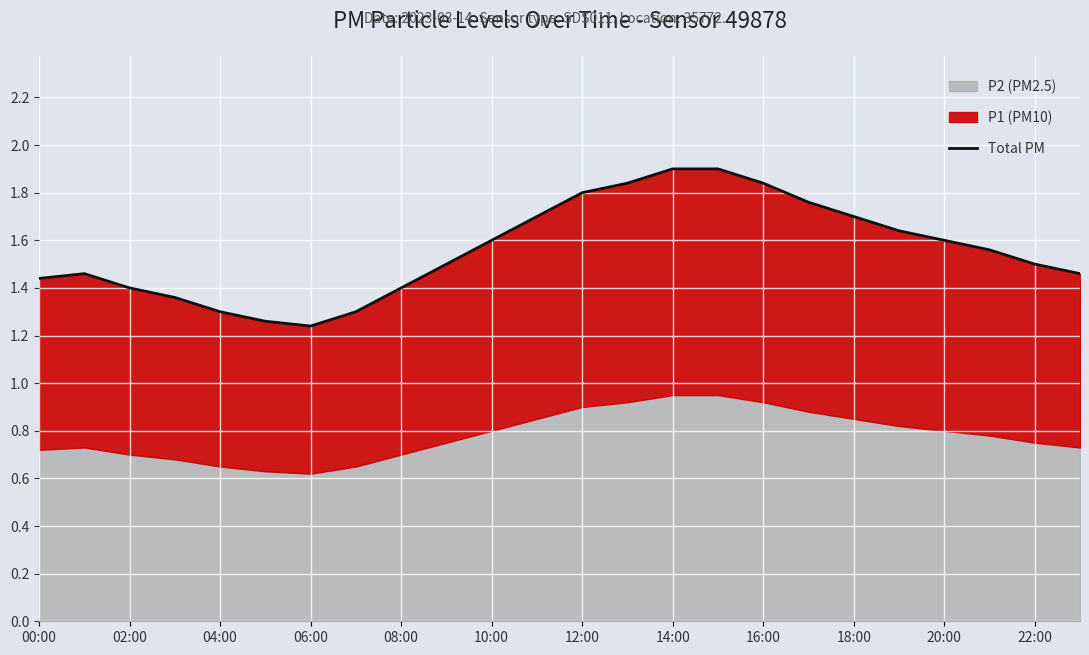

How many categories are shown in the chart?

24